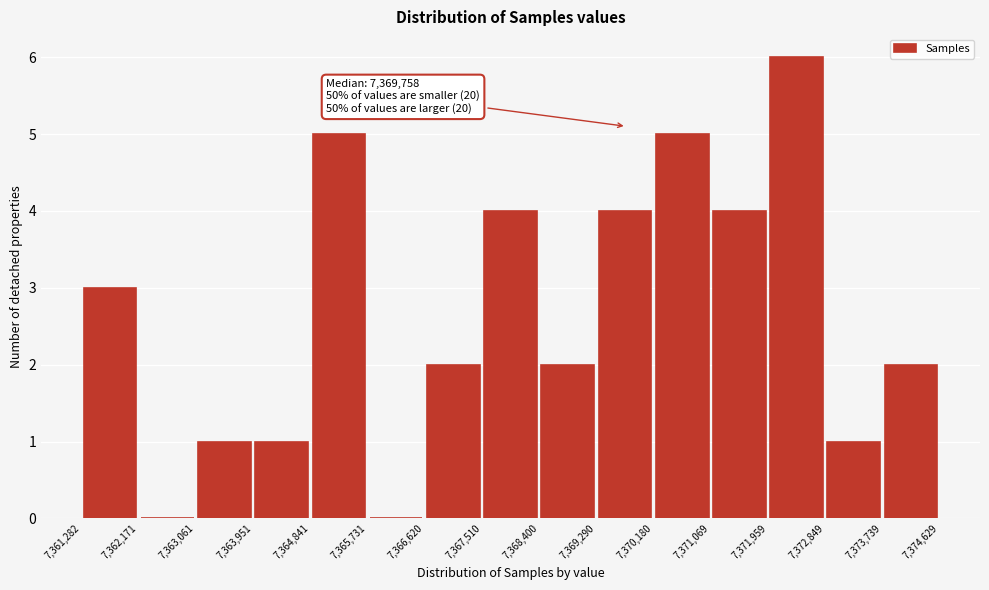

Which range on the x-axis has the tallest bar?

7,371,959 to 7,372,849